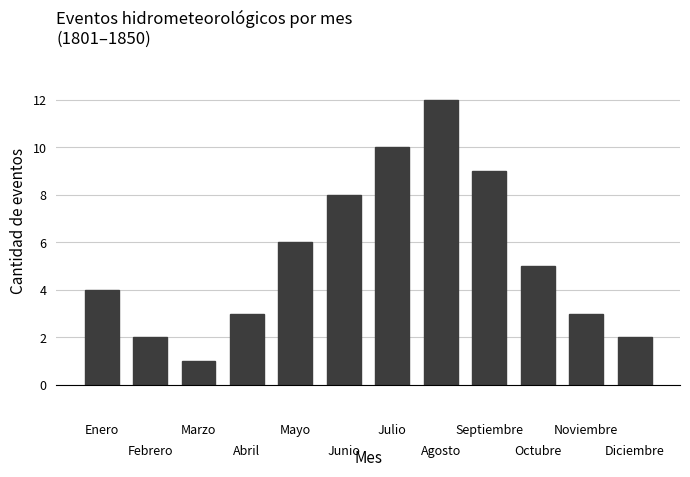

What is the greatest value displayed?

12